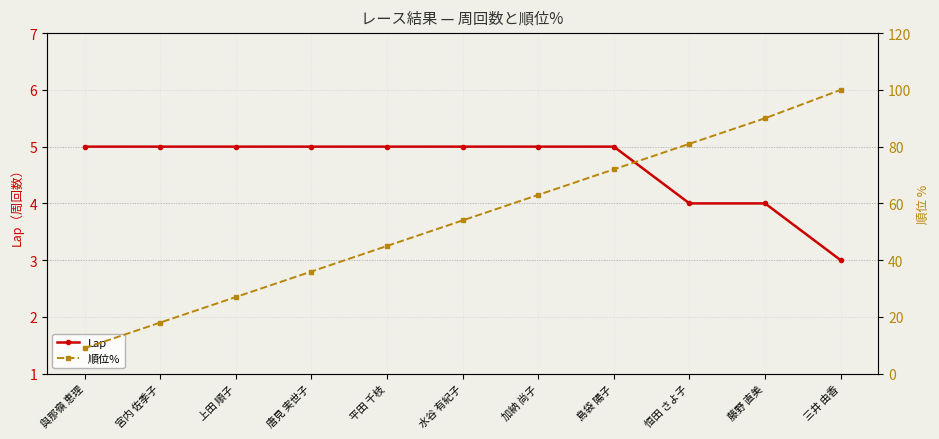

What position from the left is 三井 由香?

11